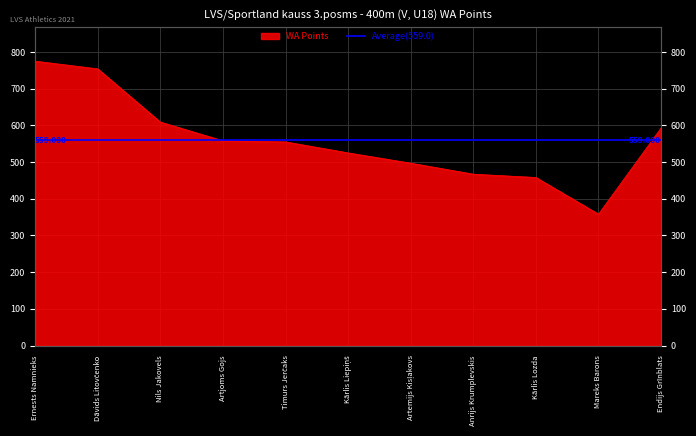

What is the minimum value shown in the chart?

358